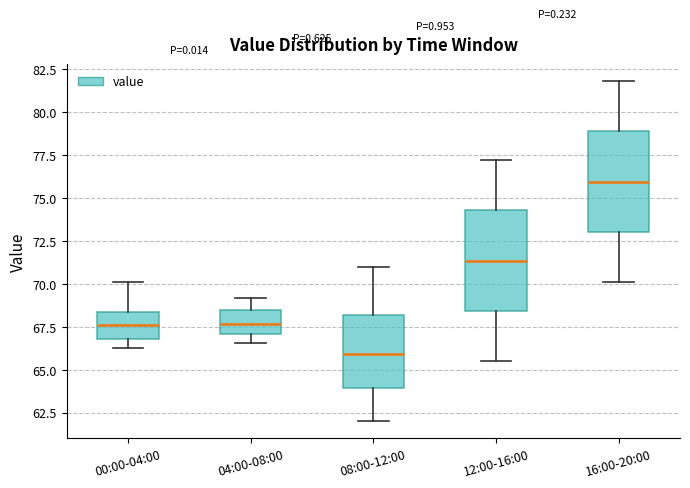

Which box has the highest median line?

16:00-20:00